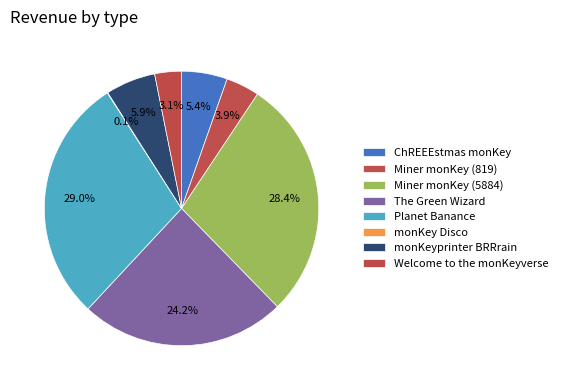

What is the change in value from Miner monKey (819) to Planet Banance?

+5193